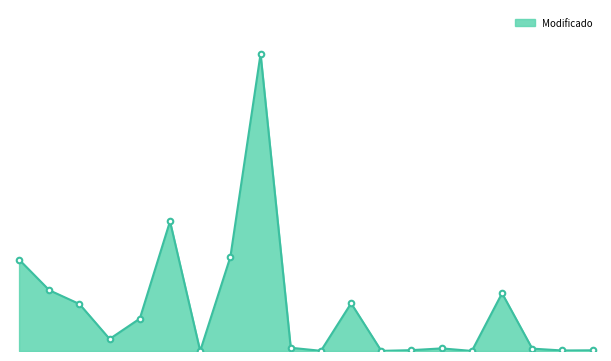

Does the chart display data point markers on the line(s)?

Yes